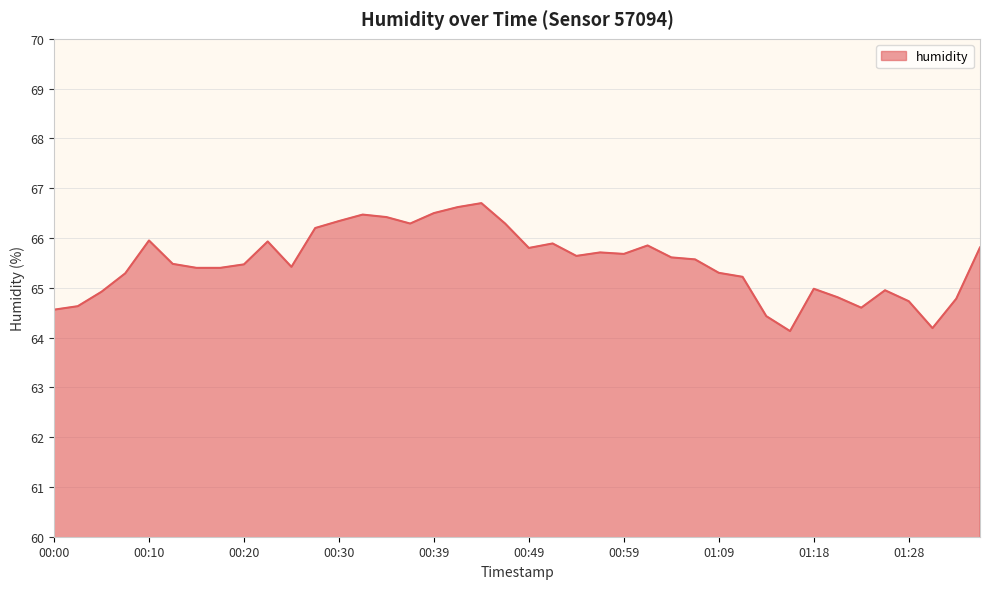

What is the minimum value shown in the chart?

64.1